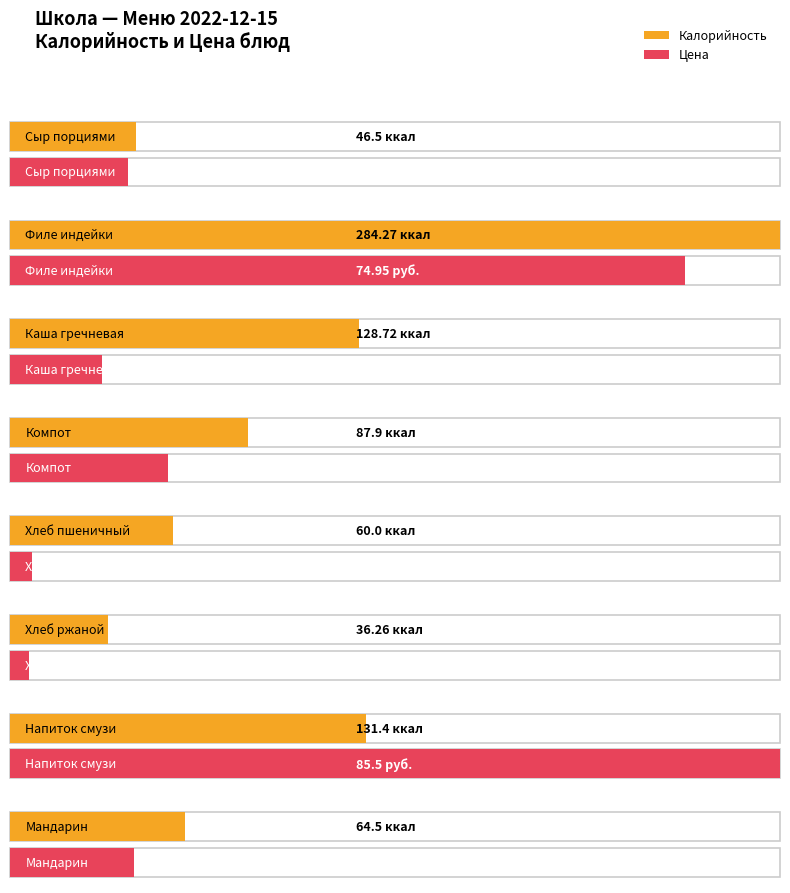

At which category does the chart reach its minimum across all series?

Хлеб ржаной